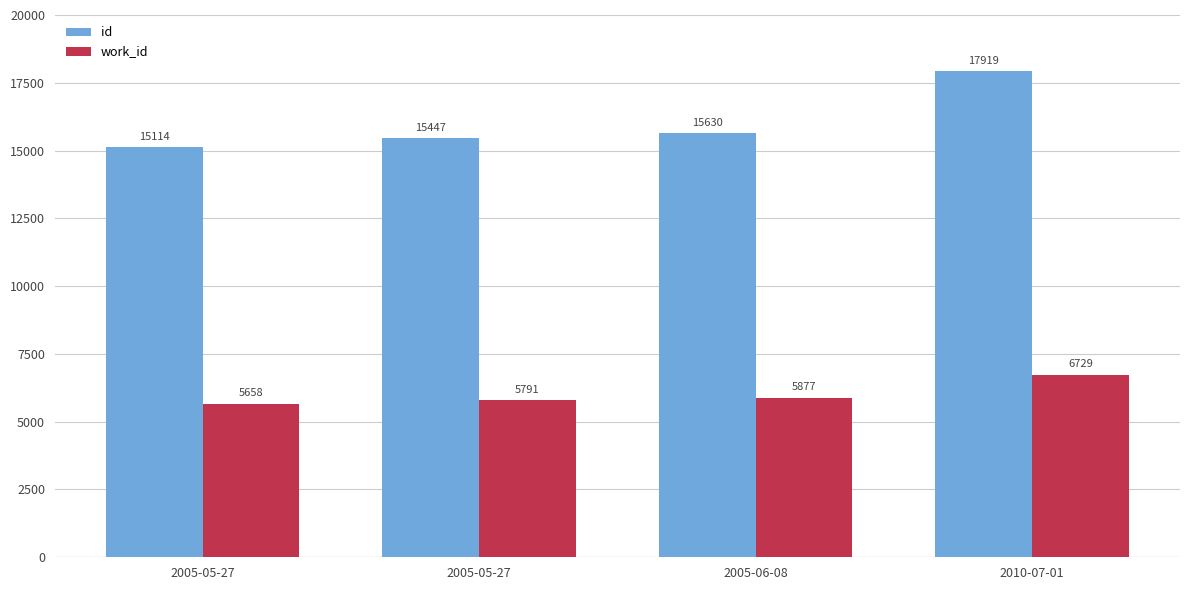

How many bars are there in total?

8